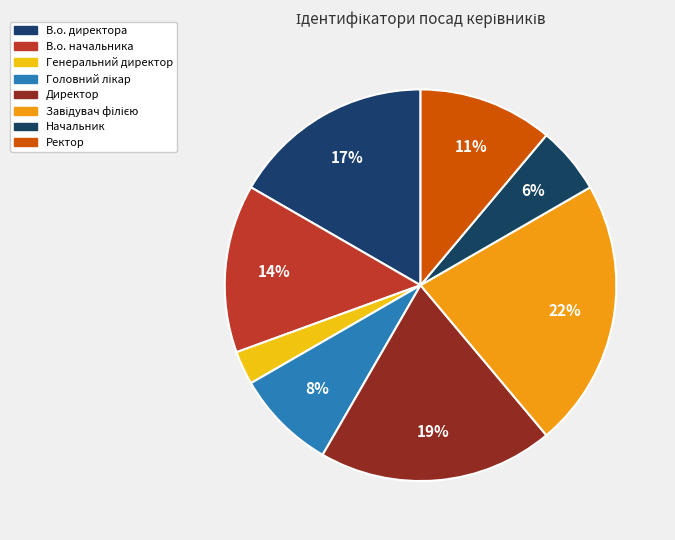

Which slice is the smallest?

Генеральний директор